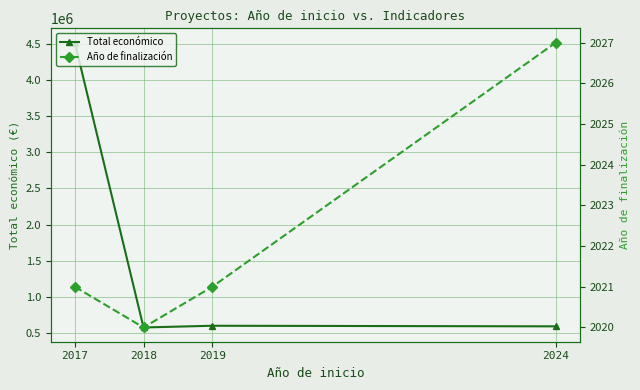

Which series has the largest total across all categories?

Total económico